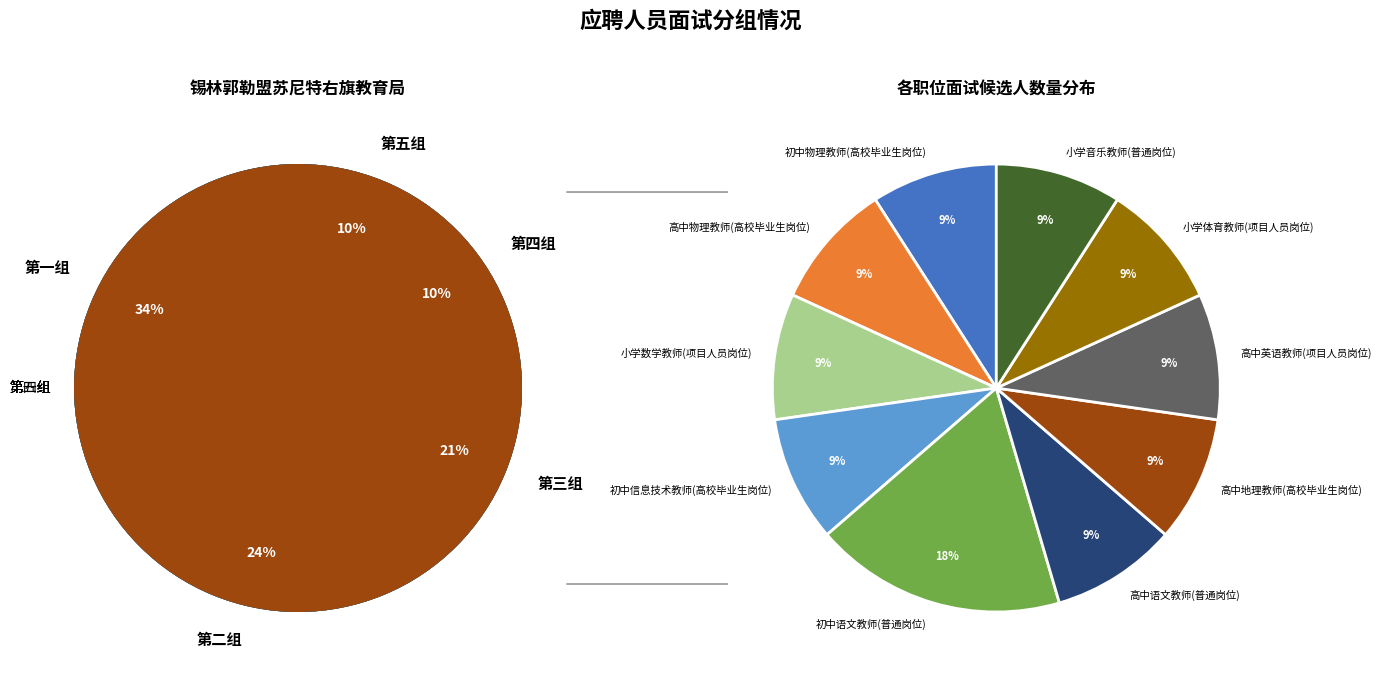

Is it true that 高中语文教师(普通岗位) is 17% of the pie?

False